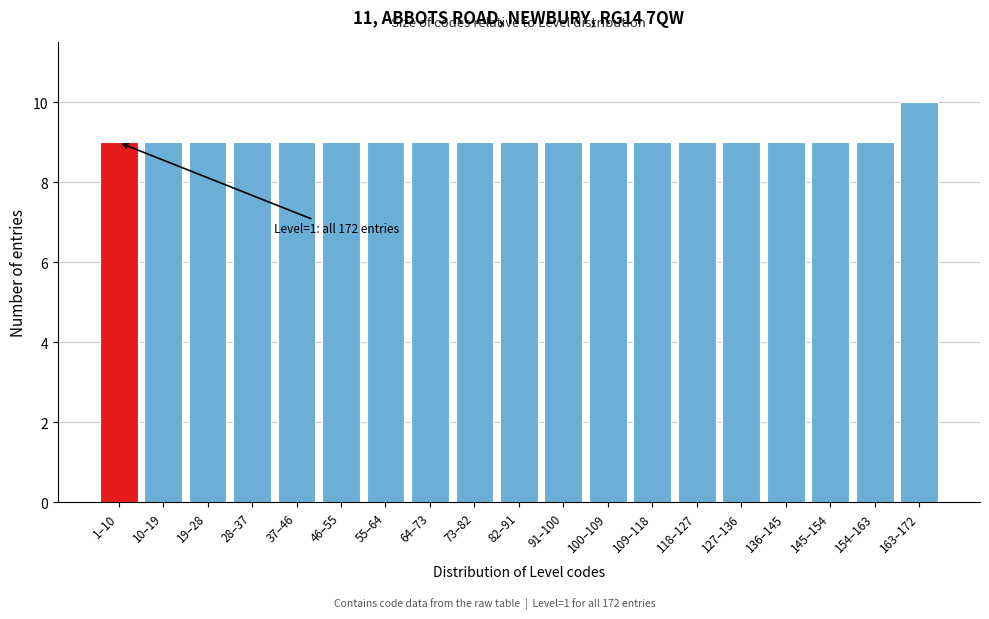

Reading right to left, transcribe all the data shown in this chart.

163–172=10	154–163=9	145–154=9	136–145=9	127–136=9	118–127=9	109–118=9	100–109=9	91–100=9	82–91=9	73–82=9	64–73=9	55–64=9	46–55=9	37–46=9	28–37=9	19–28=9	10–19=9	1–10=9